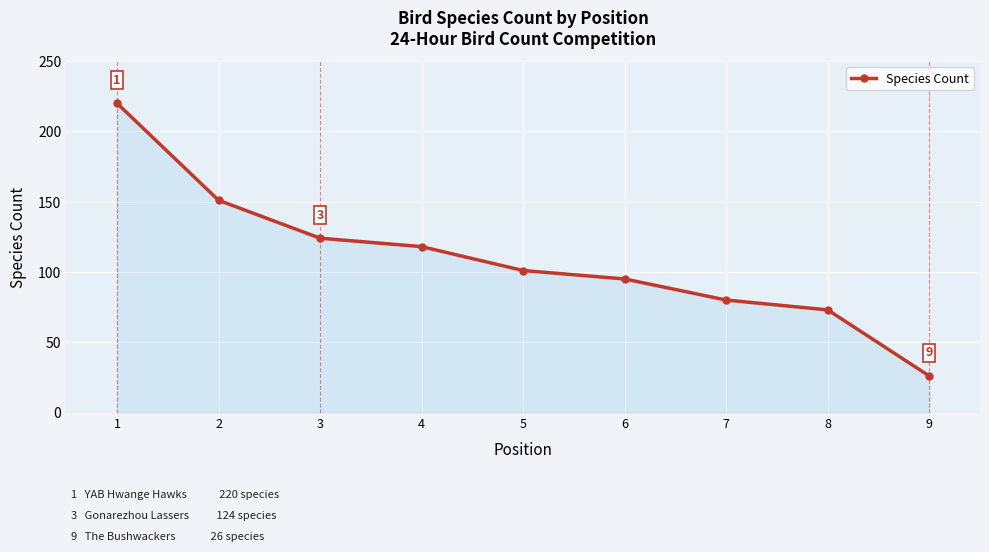

Which has a higher value, 4 or 6?

4